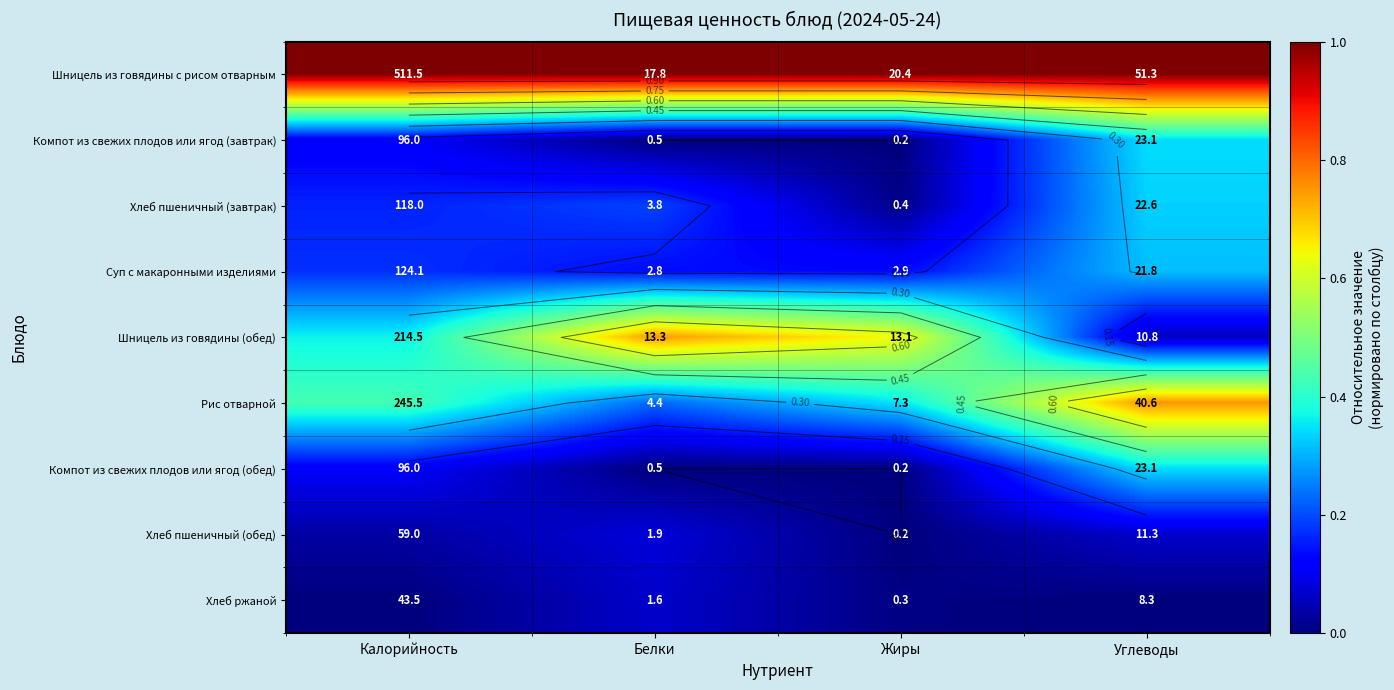

How many data points does each series have?

4